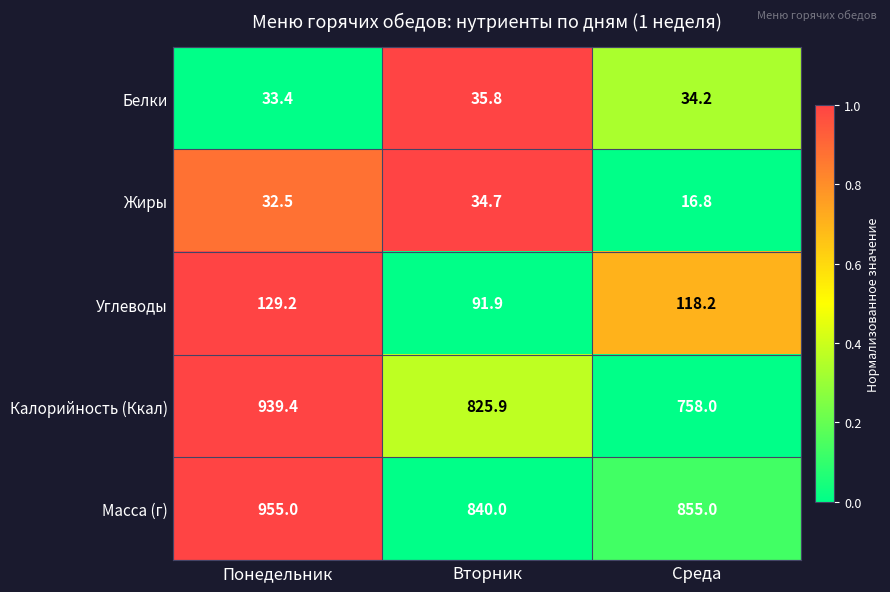

What value does the Калорийность (Ккал) series have at Вторник?

825.9